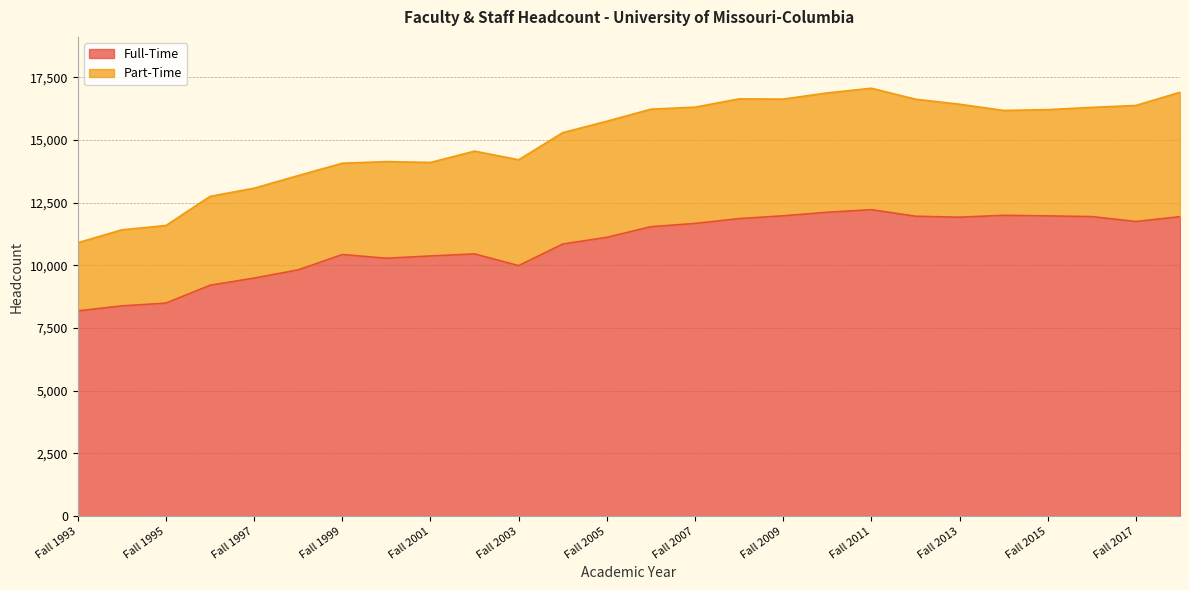

At which category does the data reach its first local valley?

Fall 2000